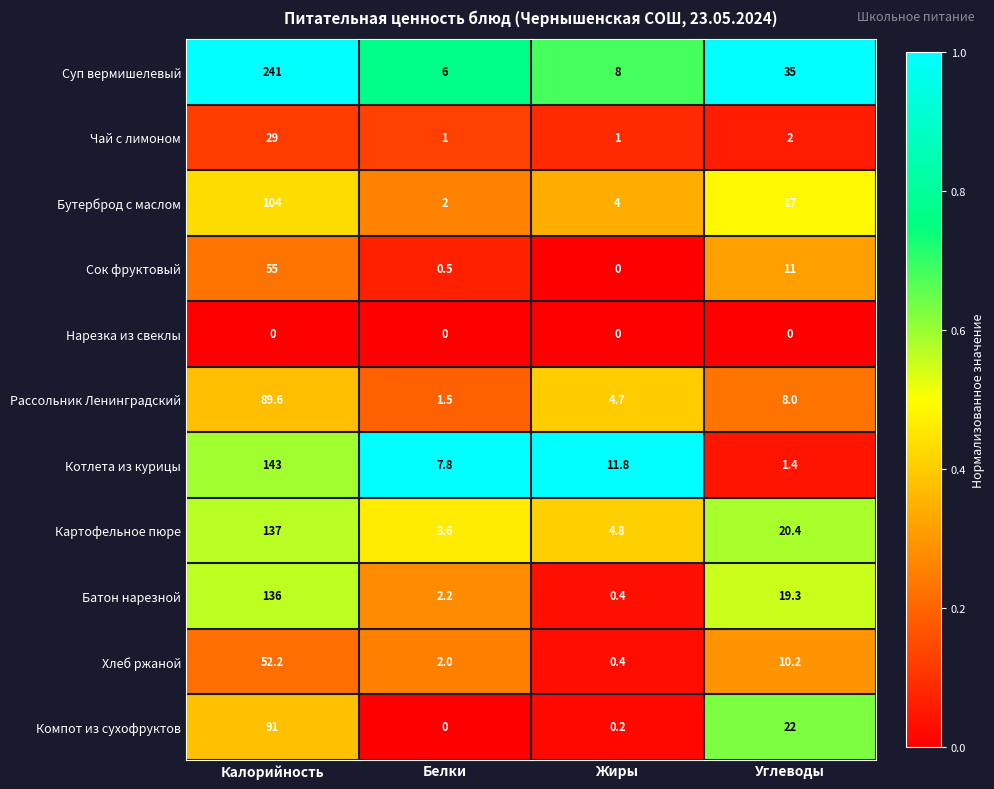

What is the difference between the maximum and minimum values in the Батон нарезной series?

135.6